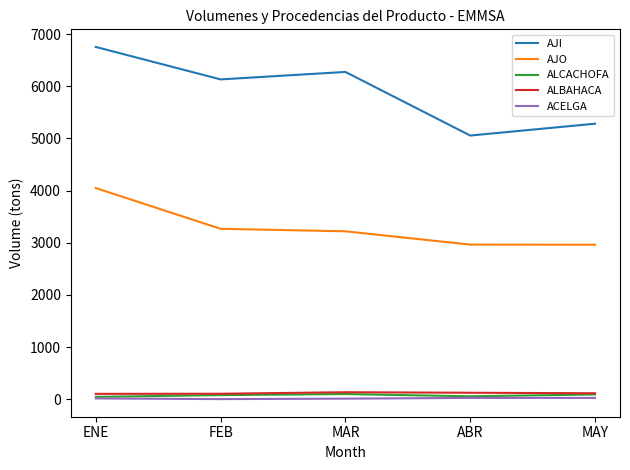

Count the number of data series in this chart.

5